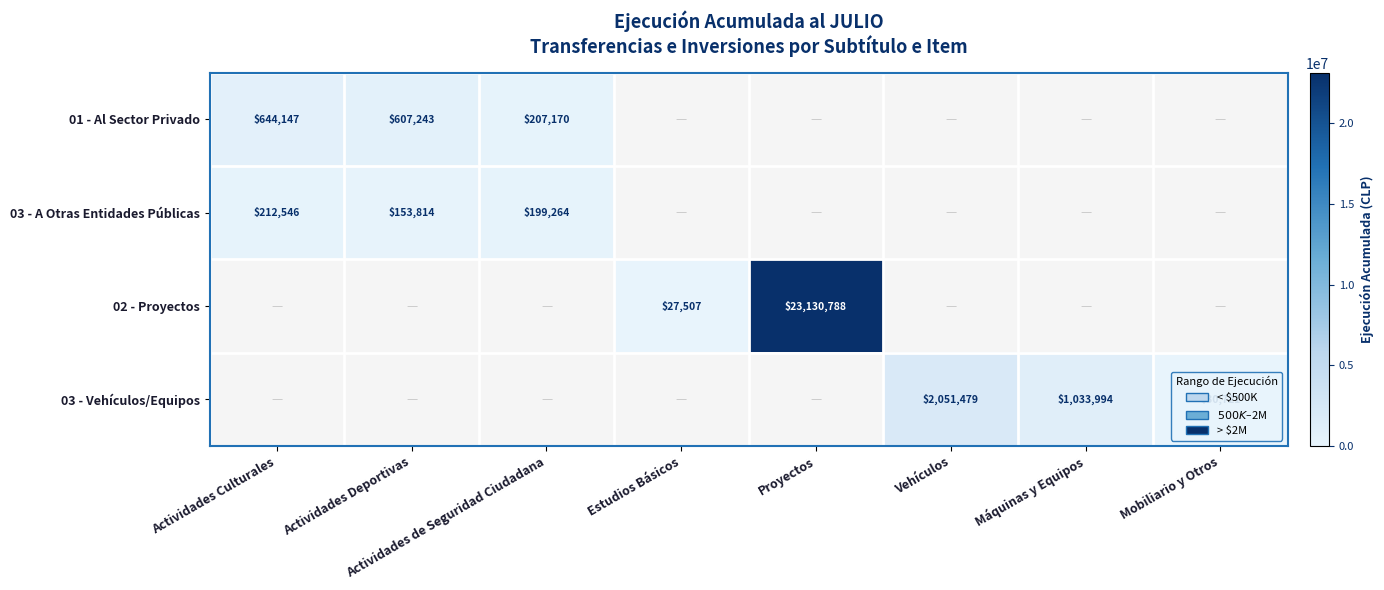

Is the value of 02 - Proyectos at Estudios Básicos greater than the value of 01 - Al Sector Privado at Actividades de Seguridad Ciudadana?

No